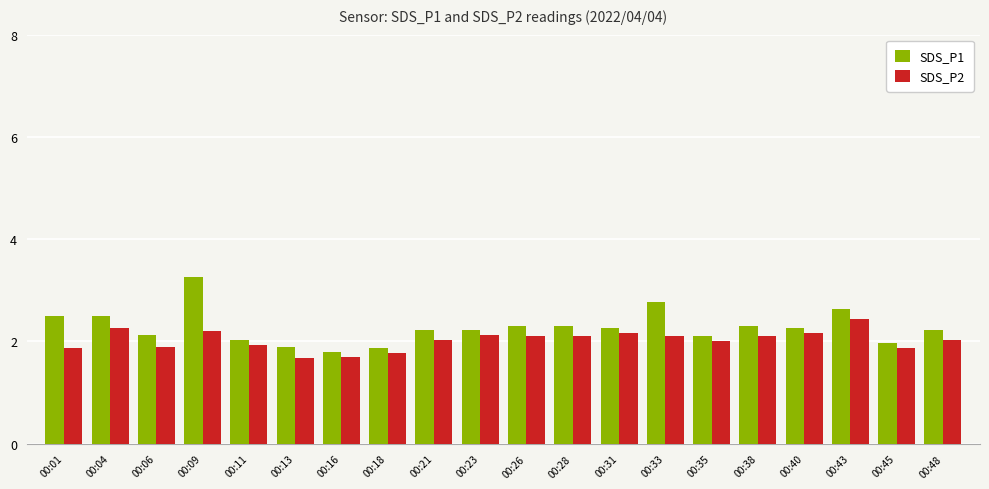

What is the average value of the SDS_P1 series?

2.3